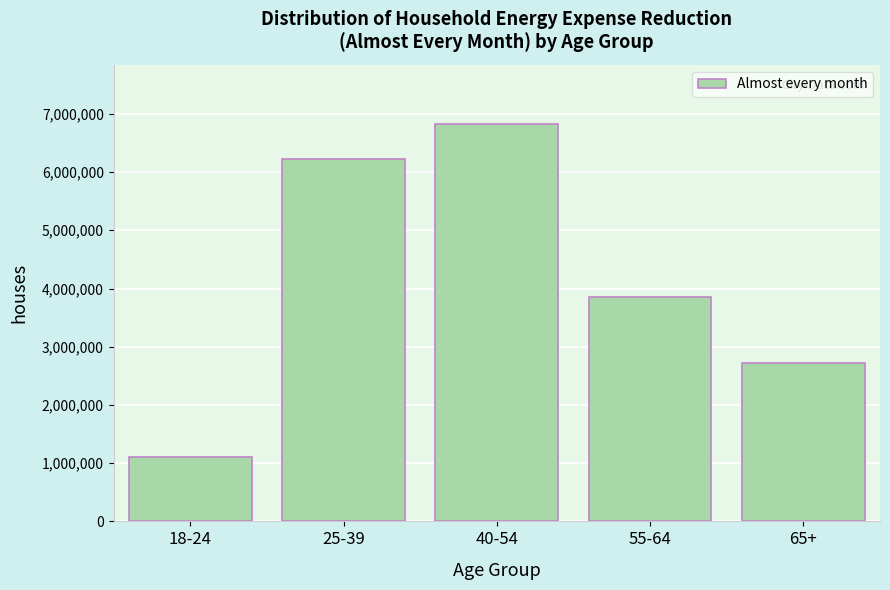

Reading right to left, transcribe all the data shown in this chart.

65+=2727284	55-64=3859034	40-54=6819420	25-39=6217212	18-24=1098393